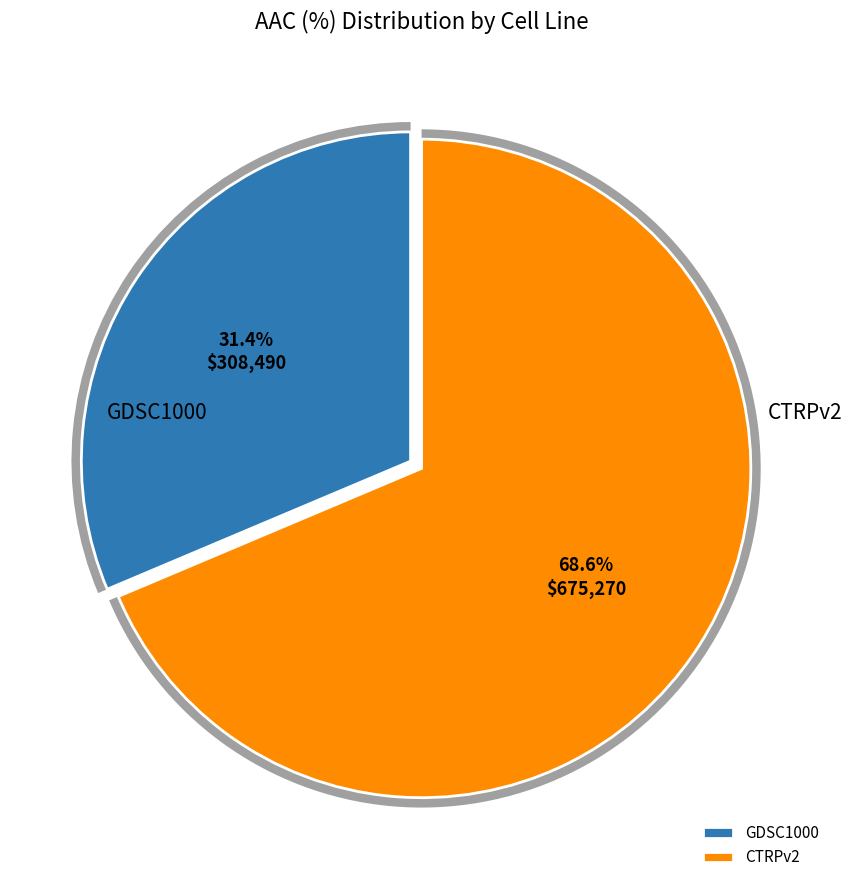

Count the number of slices in the pie.

2